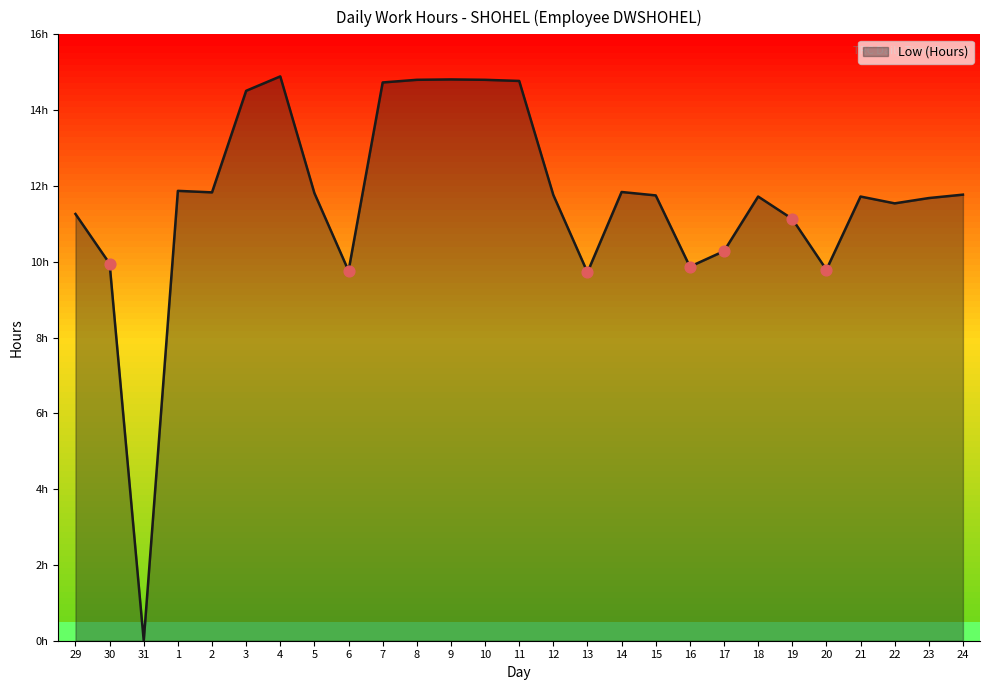

Approximately how many times larger is the value at 21 compared to 8?

0.8